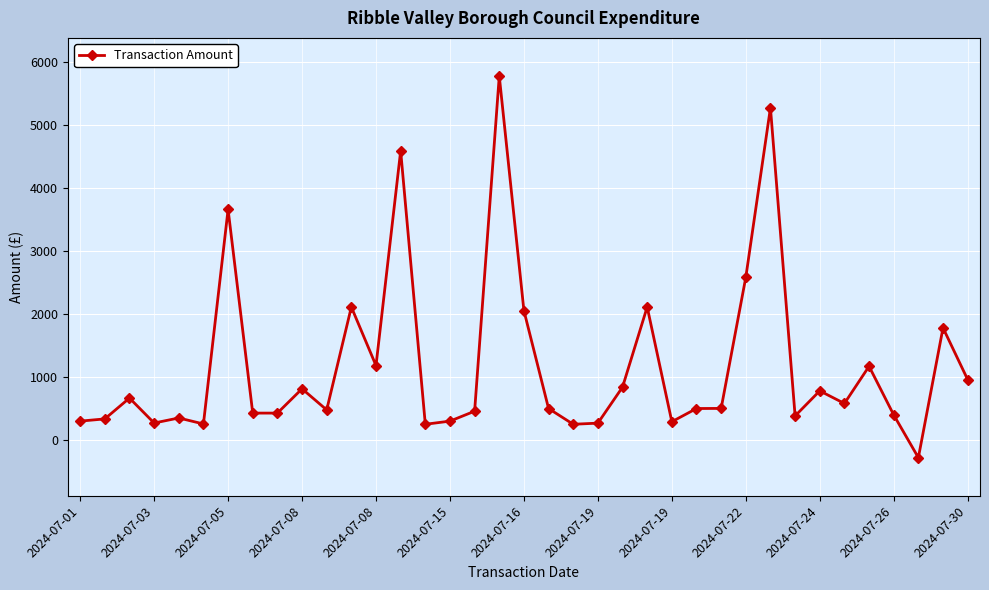

What is the greatest value displayed?

5776.2